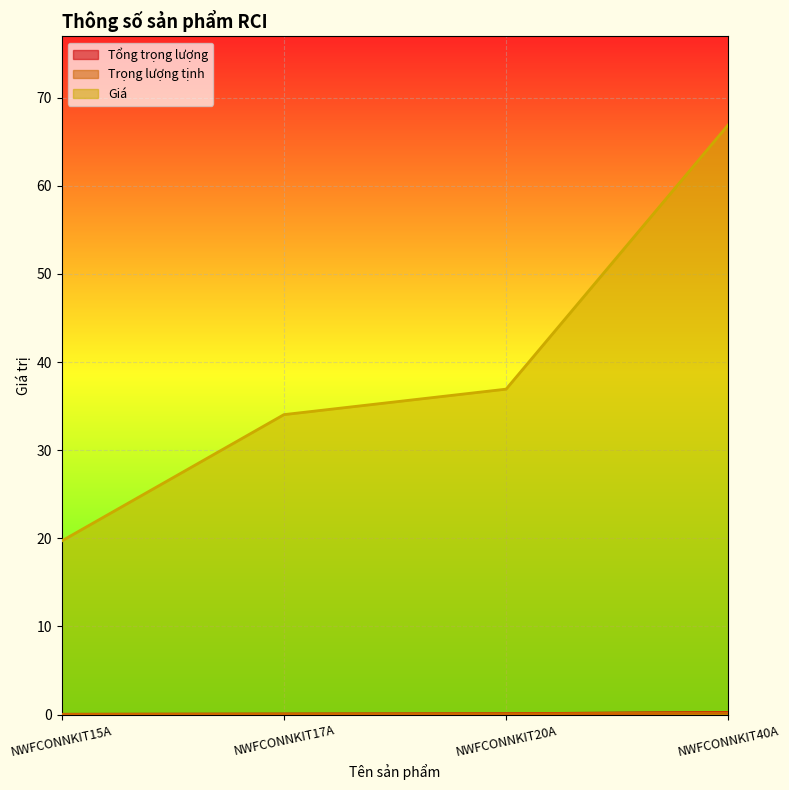

How many Tổng trọng lượng values are between 0 and 1?

4